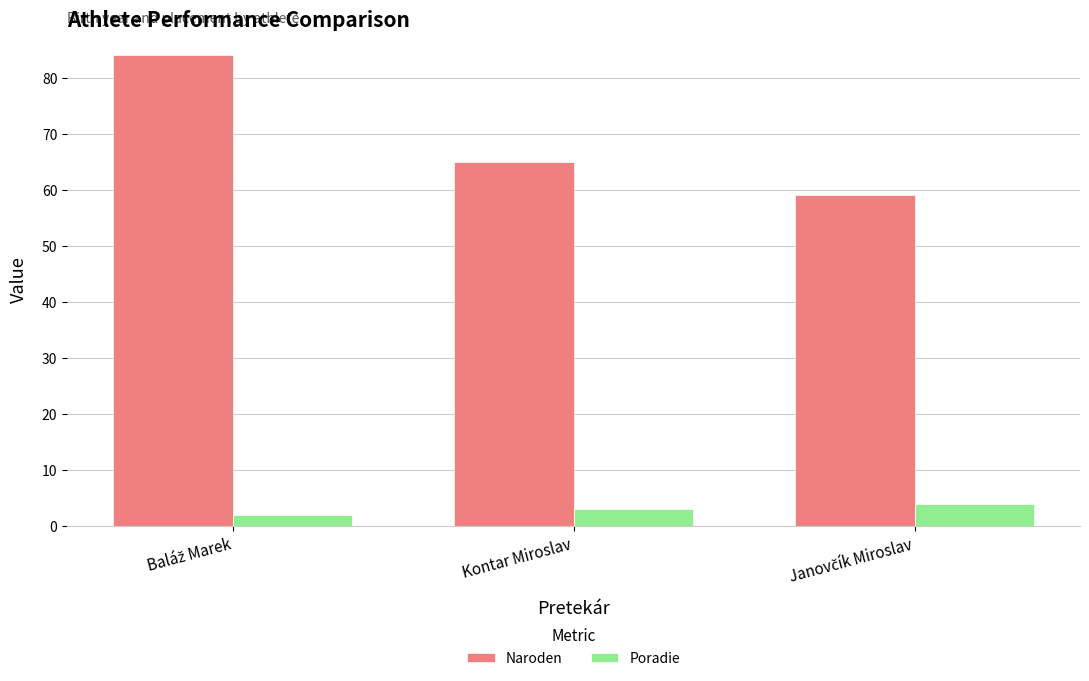

The Naroden series shows 101 at Kontar Miroslav. True or false?

False